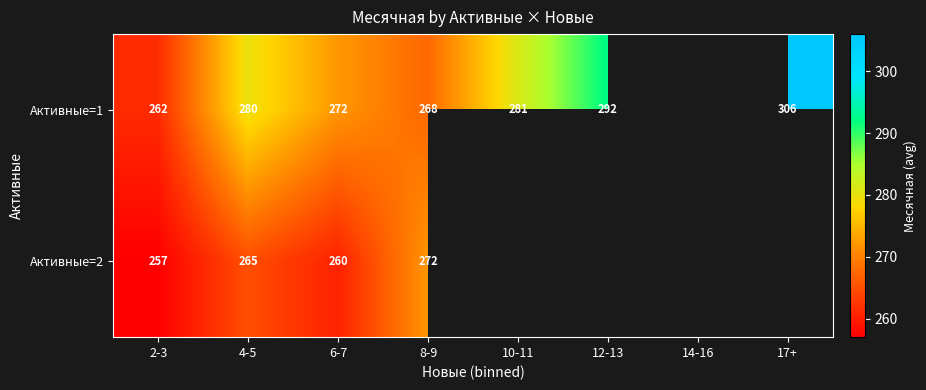

Which label corresponds to the largest value in the chart?

17+